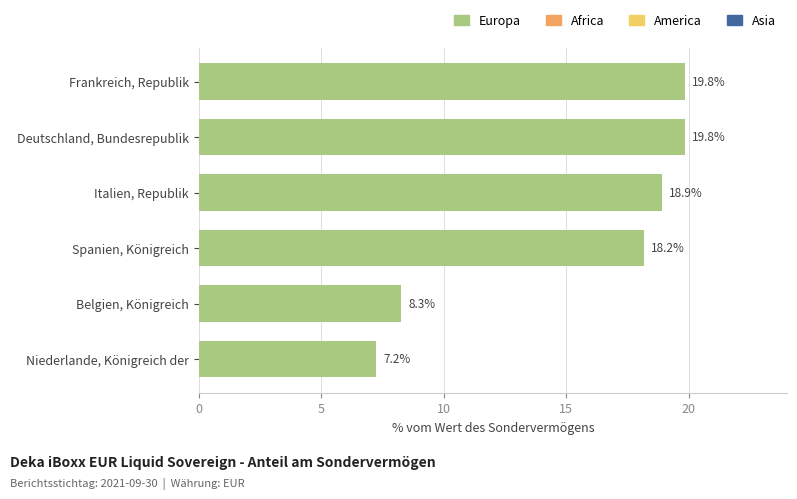

Reading top to bottom, transcribe all the data shown in this chart.

Frankreich, Republik=19.8	Deutschland, Bundesrepublik=19.8	Italien, Republik=18.9	Spanien, Königreich=18.2	Belgien, Königreich=8.3	Niederlande, Königreich der=7.2